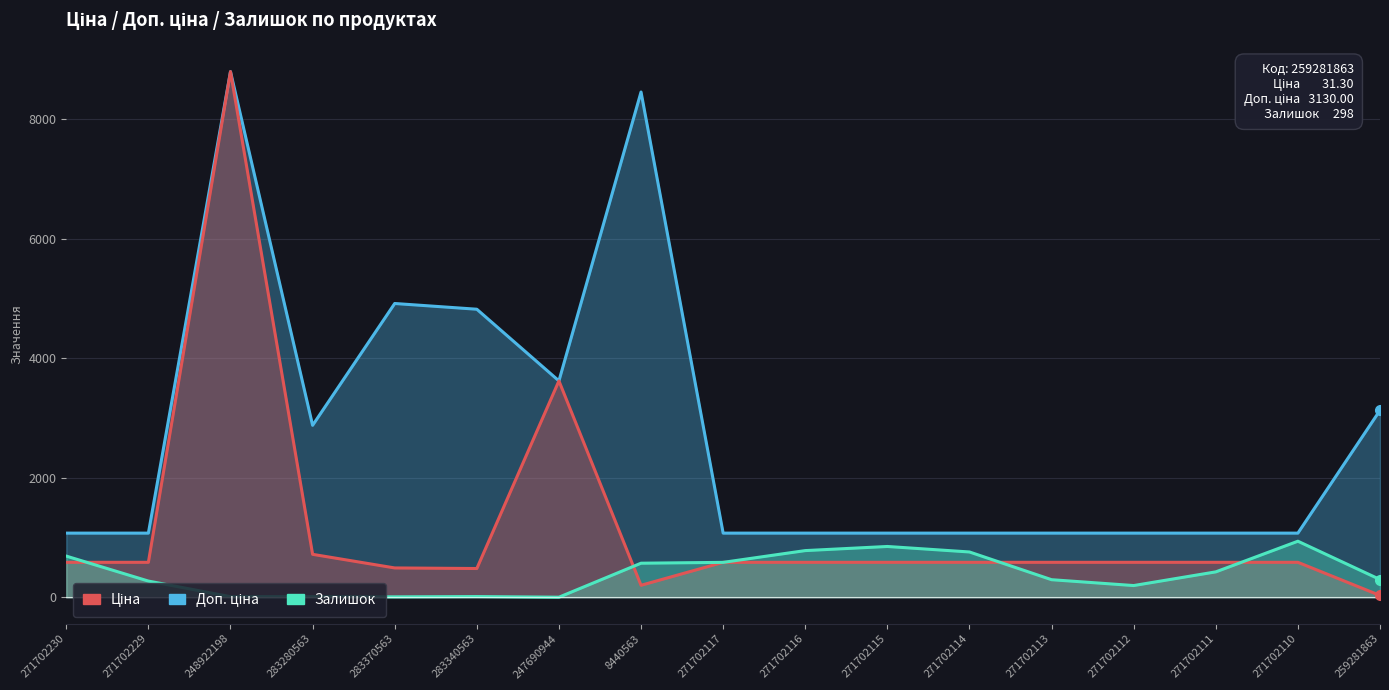

Between 271702115 and 259281863, which series saw the biggest shift?

Доп. ціна